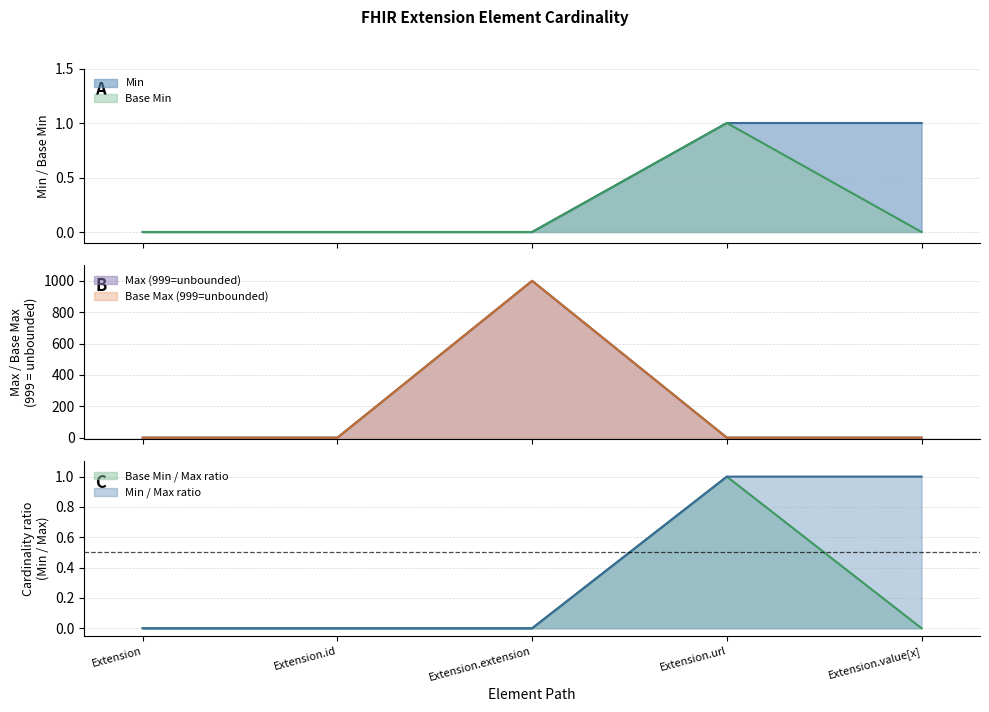

True or false: Max_numeric and Min intersect in this chart.

False